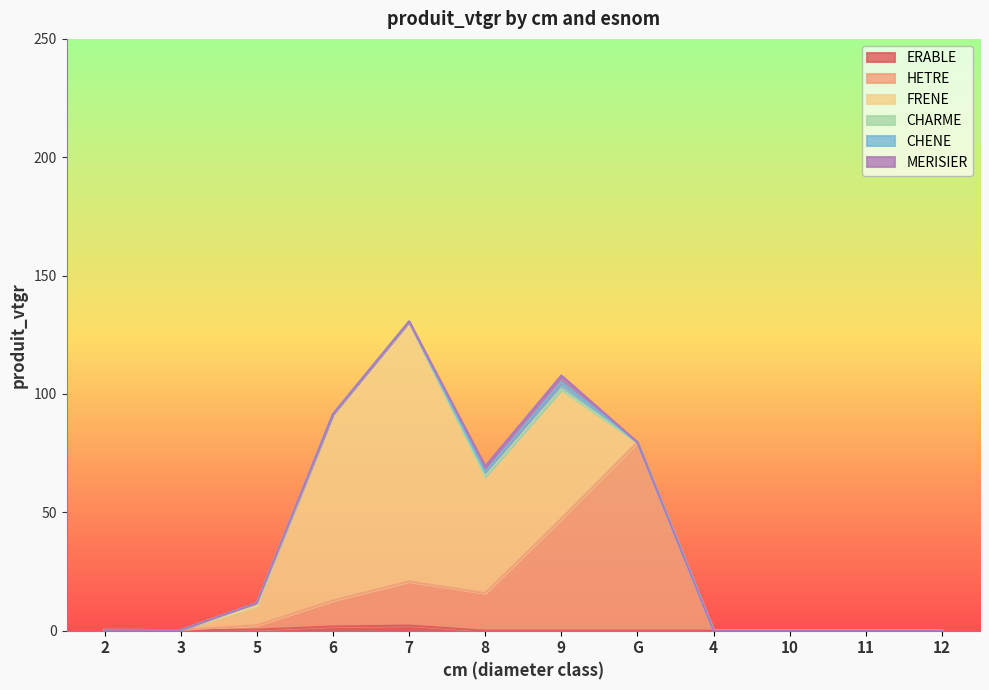

How many CHENE values are between 0 and 1?

10